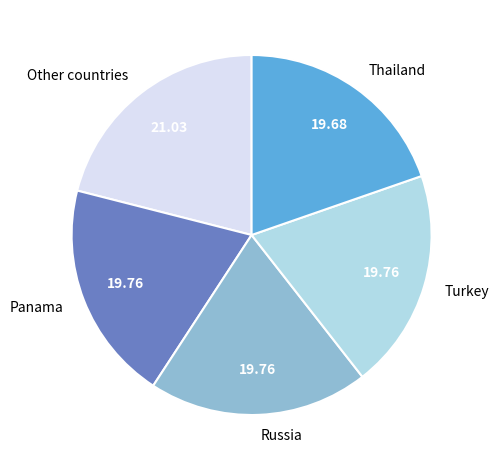

Which has a higher value, Other countries or Panama?

Other countries